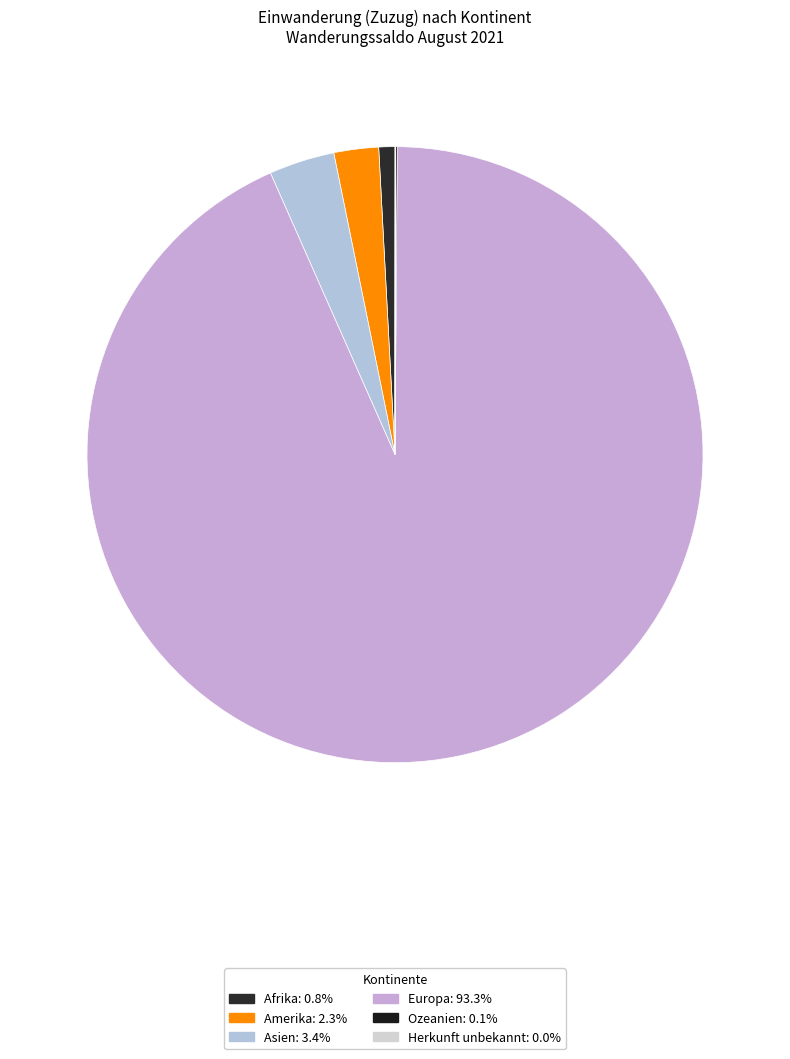

To the nearest percent, what is the difference between the Europa and Asien slice percentages?

90%